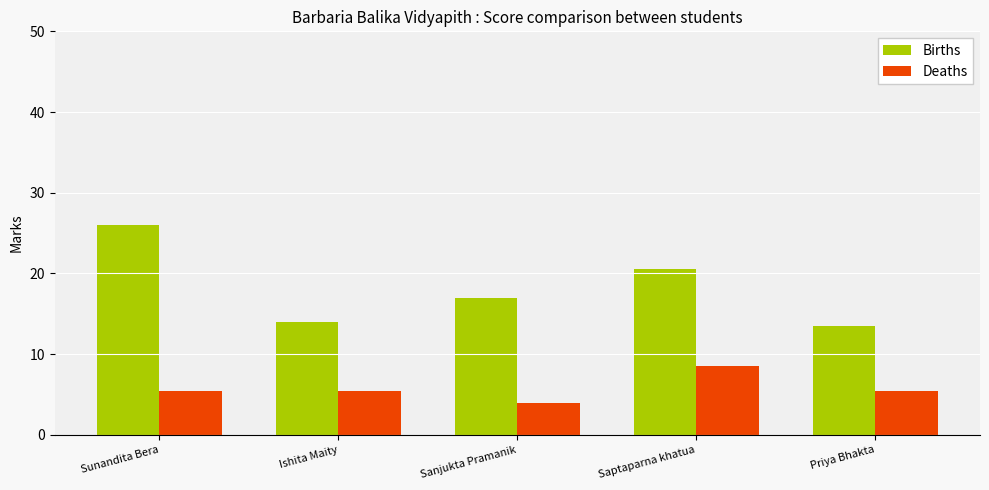

What is the label of the 5th bar from the right?

Sunandita Bera